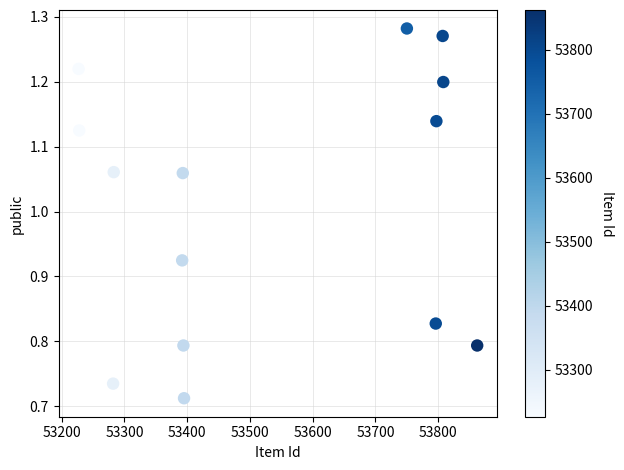

What is the range of Y values (max minus min)?

0.6